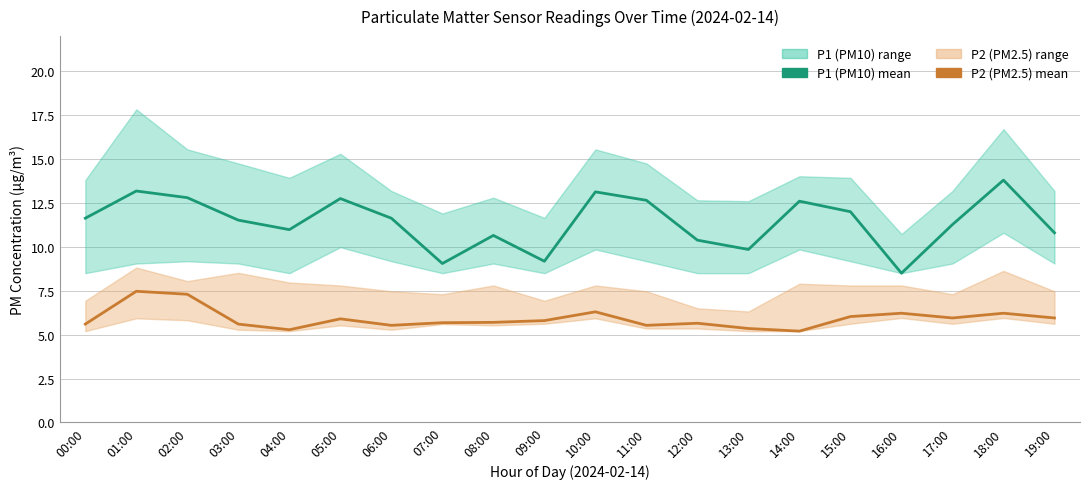

Which has a higher value, 06:00 or 10:00?

10:00